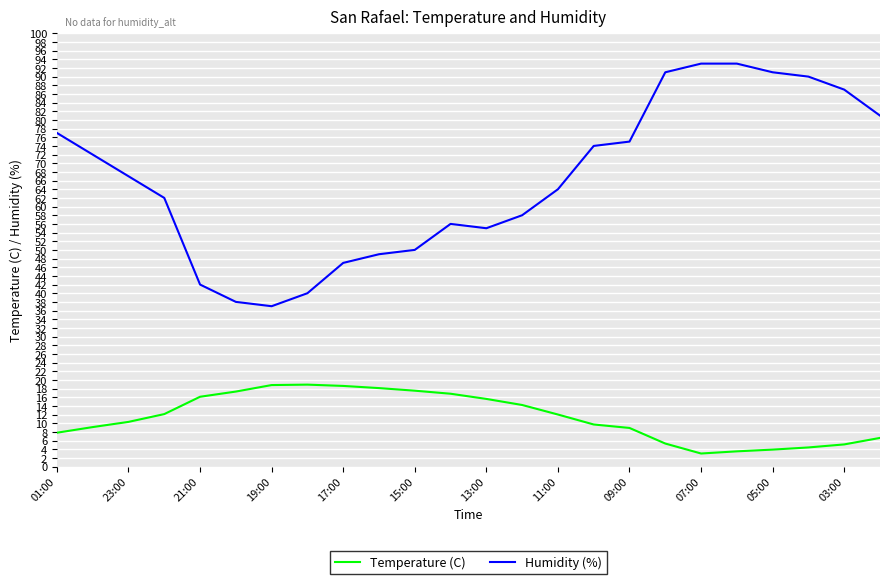

What is the maximum value for Humidity (%)?

93.0